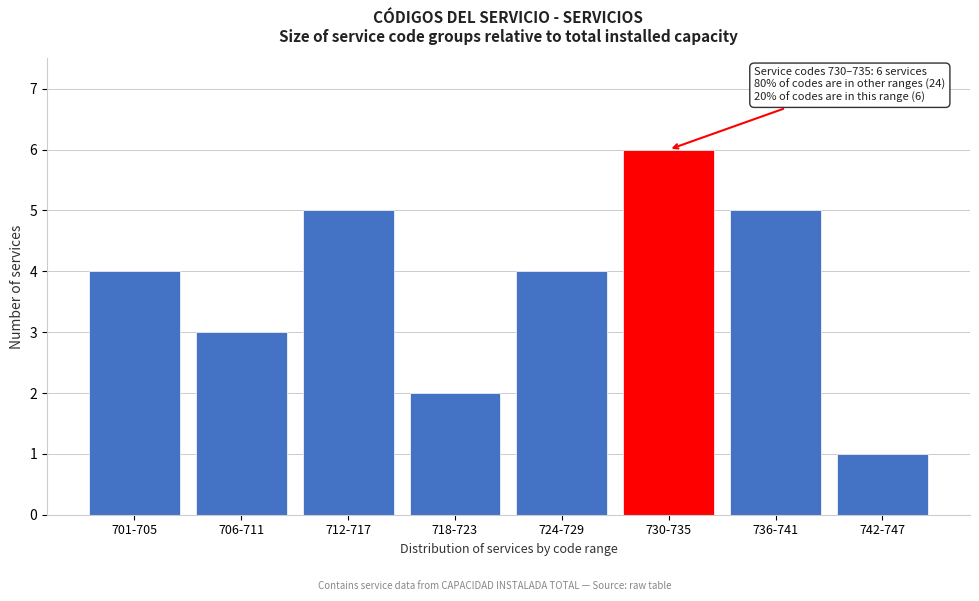

Reading left to right, transcribe all the data shown in this chart.

701-705=4	706-711=3	712-717=5	718-723=2	724-729=4	730-735=6	736-741=5	742-747=1